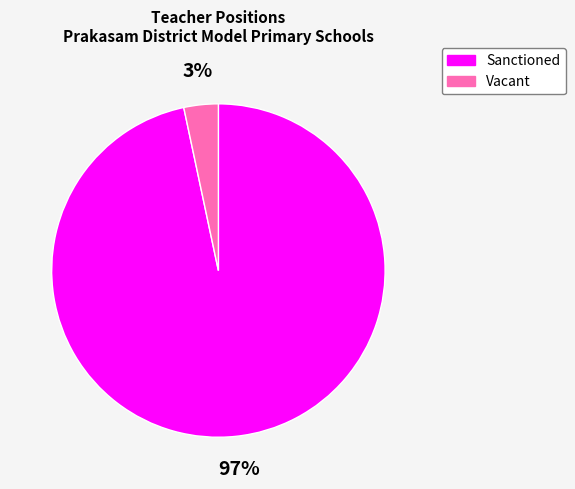

Which has a higher value, Sanctioned or Vacant?

Sanctioned